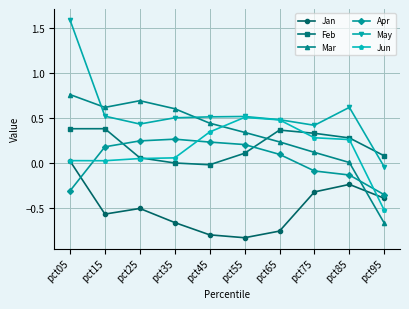

Which series has the largest total across all categories?

May